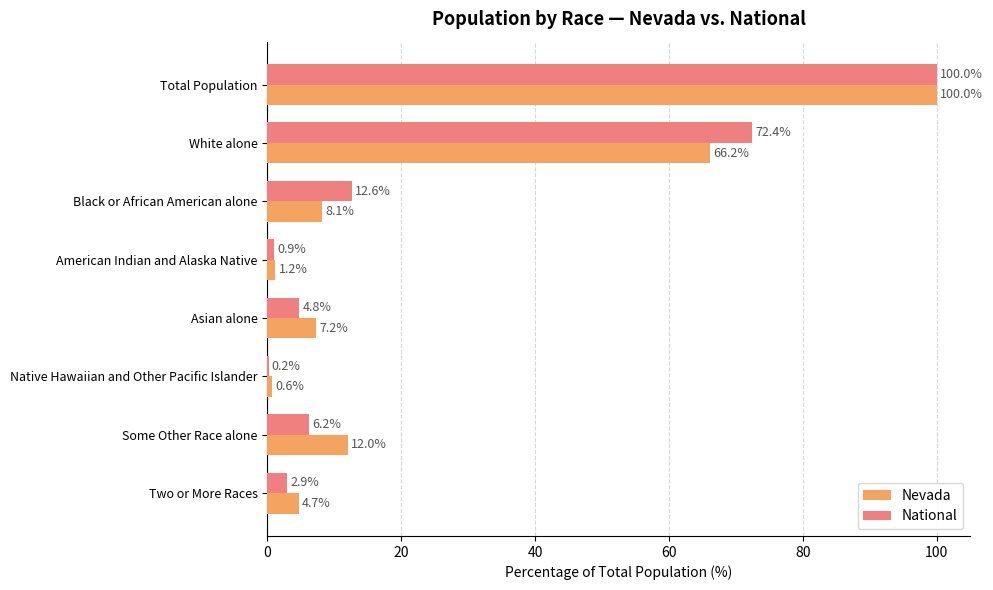

What are all the series names shown in the legend?

Nevada, National